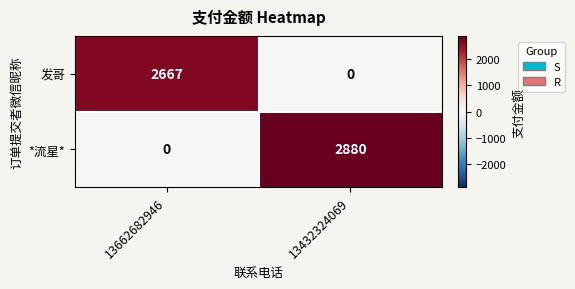

At 13432324069, list the series in order from smallest to largest.

发哥, *流星*